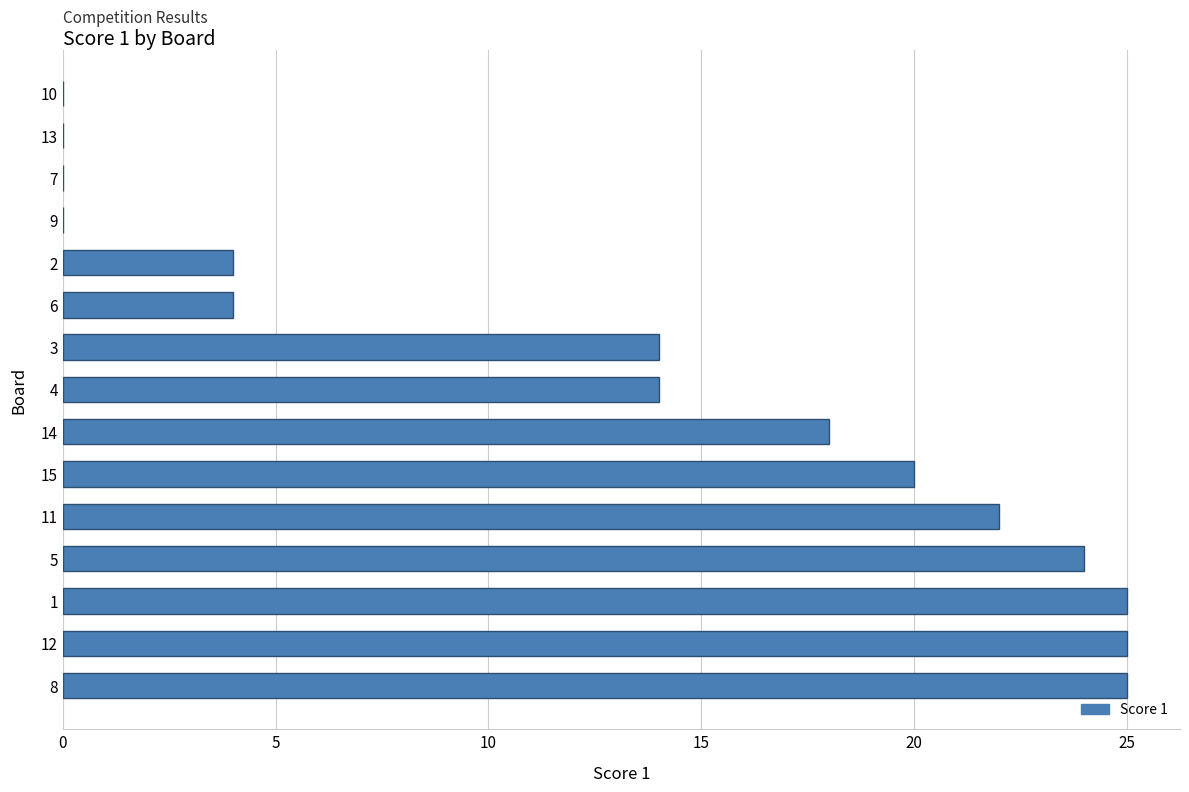

What is the sum of the values at 9 and 11?

22